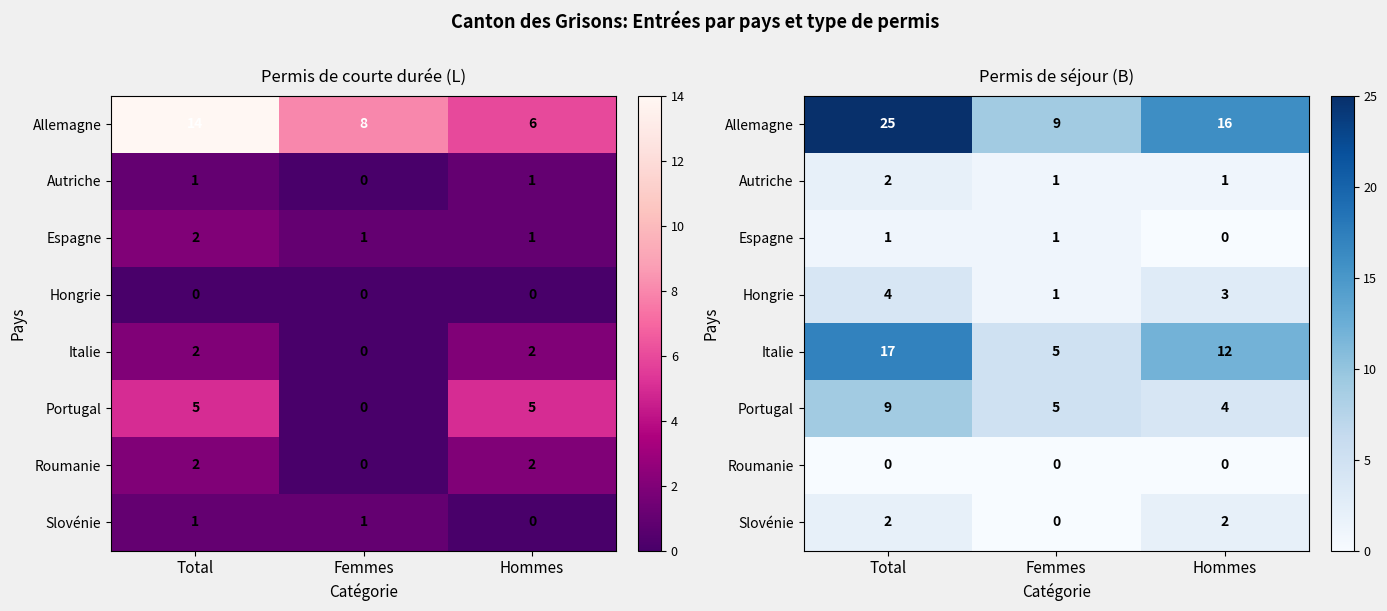

How many data points in Espagne are less than 1?

1